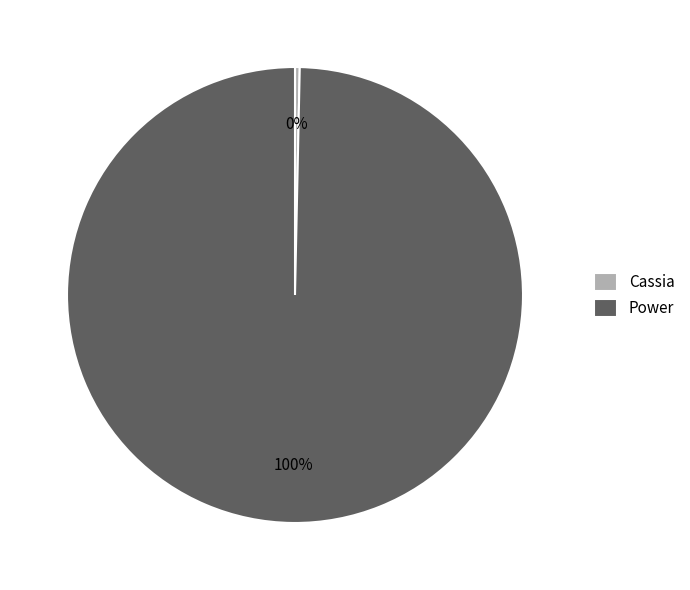

How many slices are in this pie chart?

2